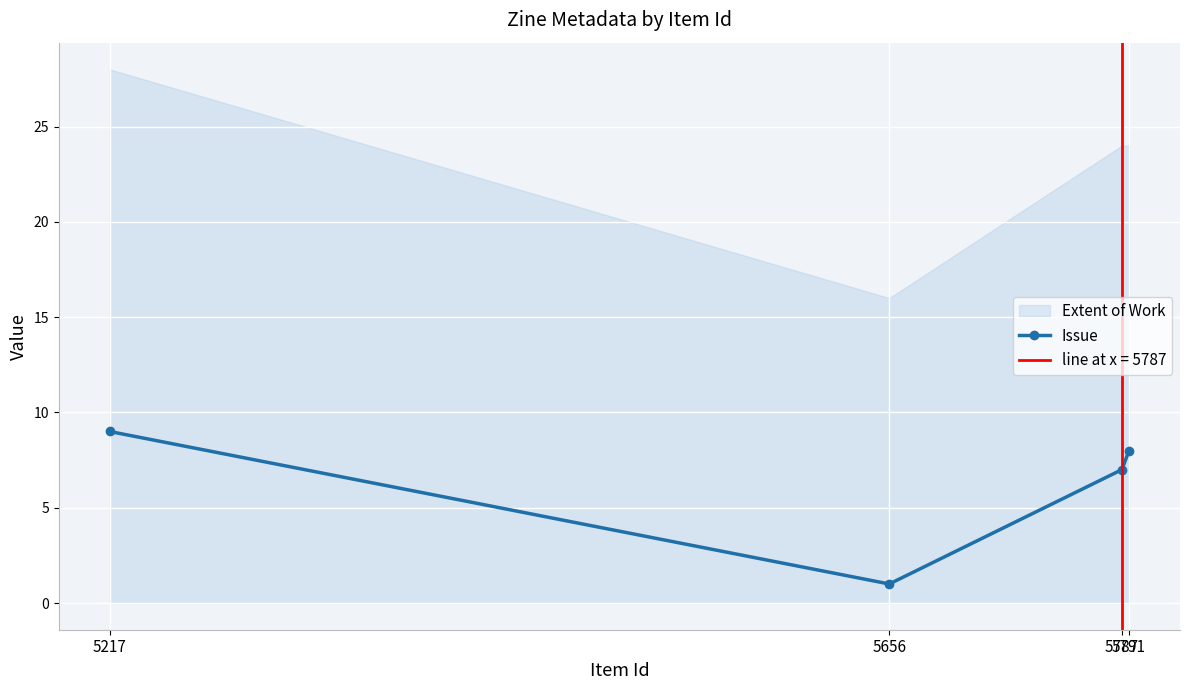

Which label corresponds to the smallest value in the chart?

5656